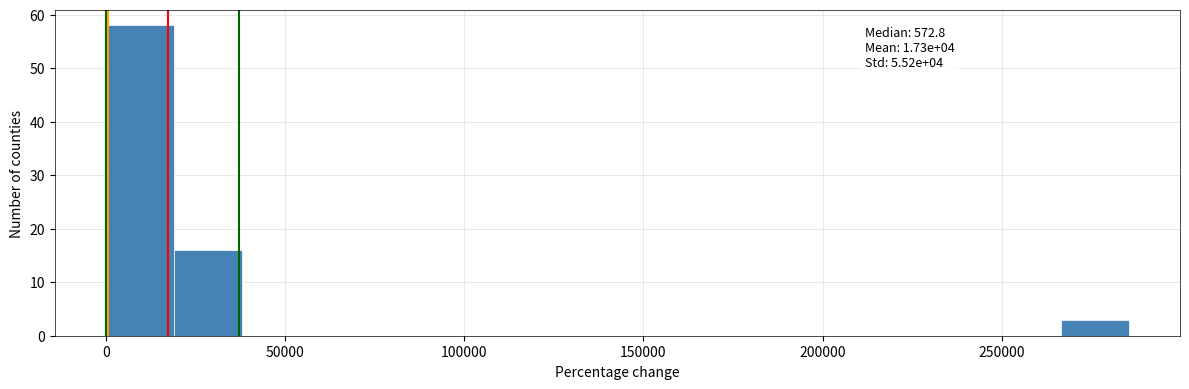

Around what value on the x-axis is the tallest bar? Give the approximate position of its centre, as read against the axis.

10000